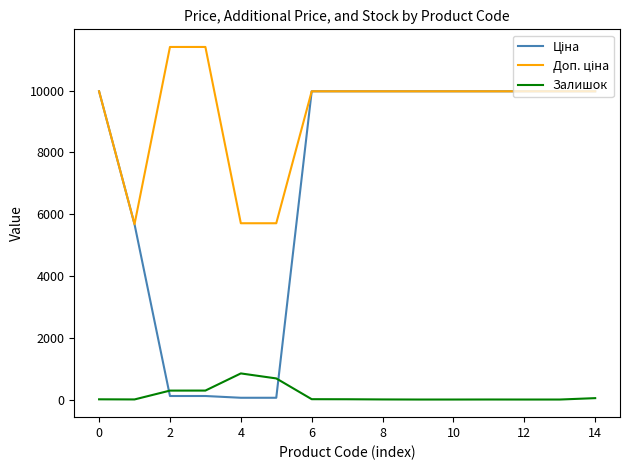

What is the maximum value shown in the chart?

11410.0